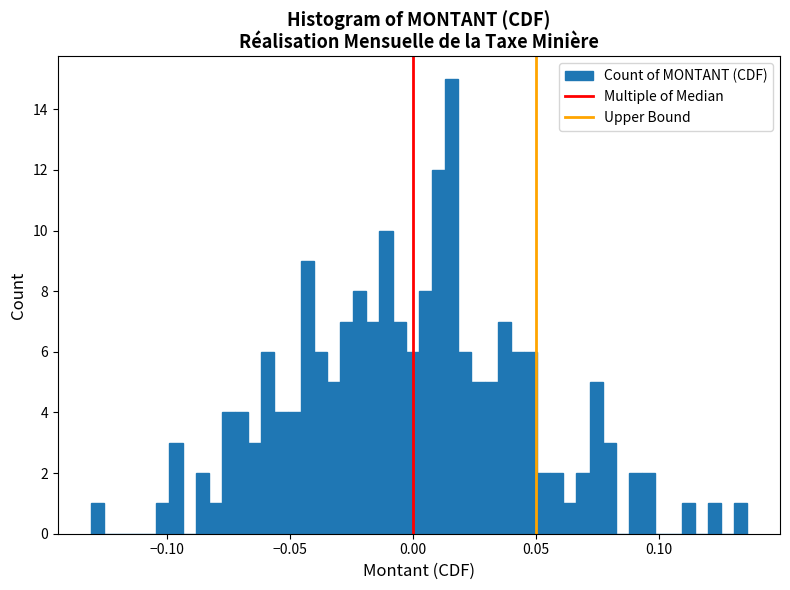

Read against the x-axis, roughly where is the centre of the tallest bar?

0.015